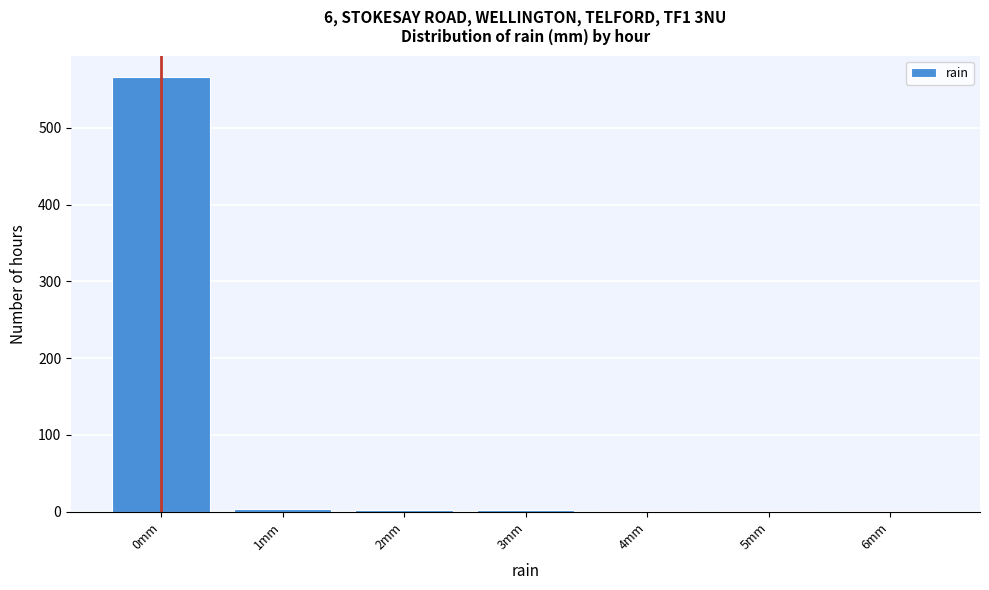

What is the sum of all values?

576